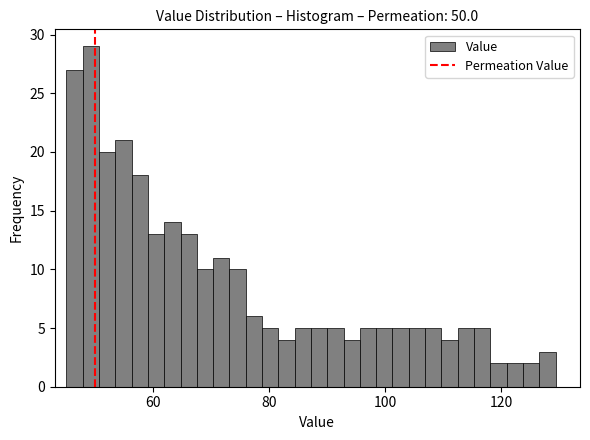

Read against the x-axis, roughly where is the centre of the tallest bar?

50